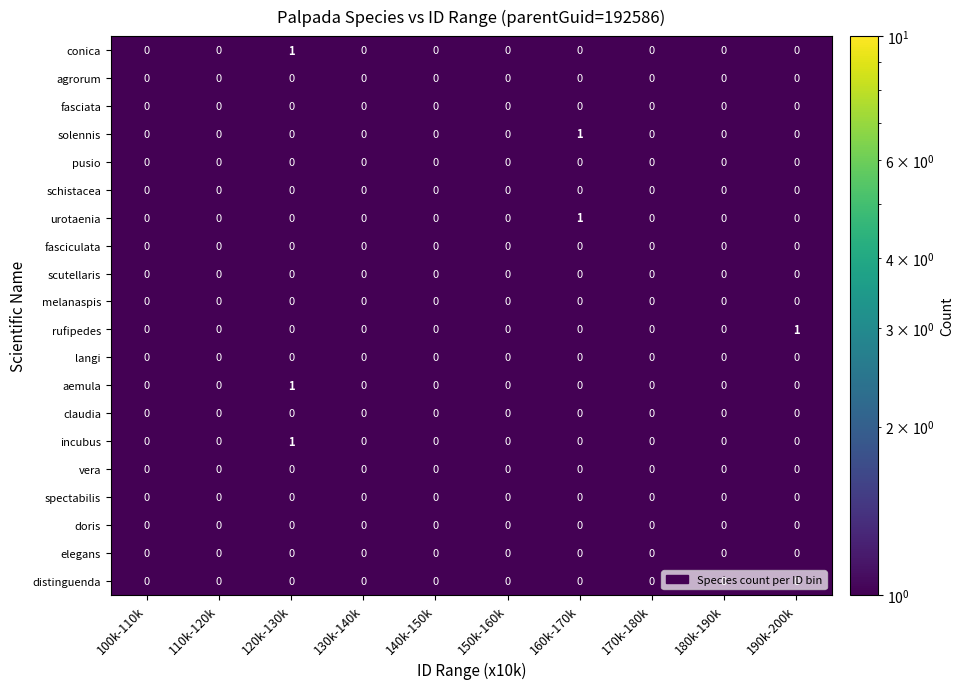

Is it true that elegans equals 0 at 110k-120k?

True